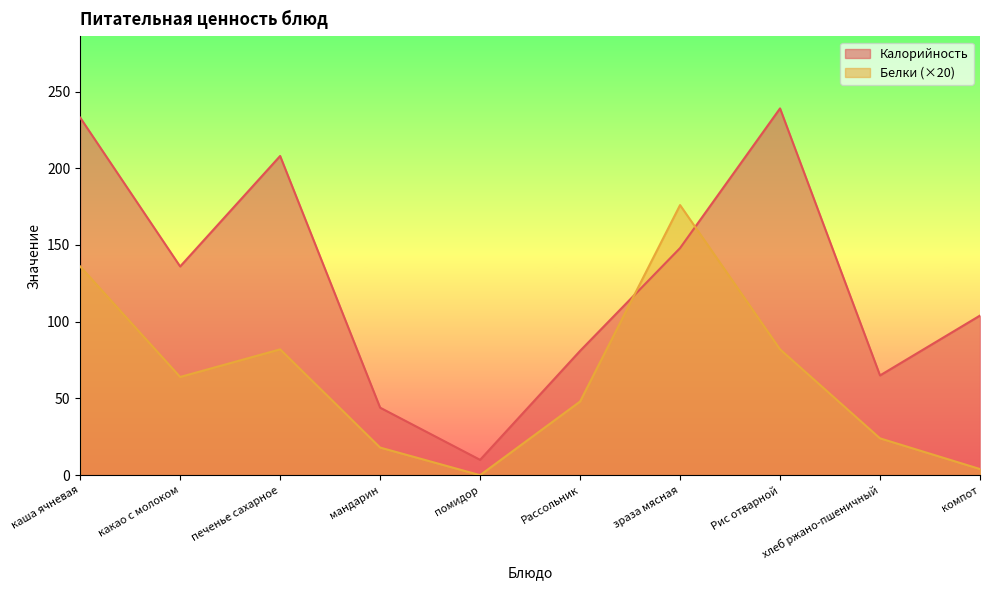

How many lines are shown in the chart?

2